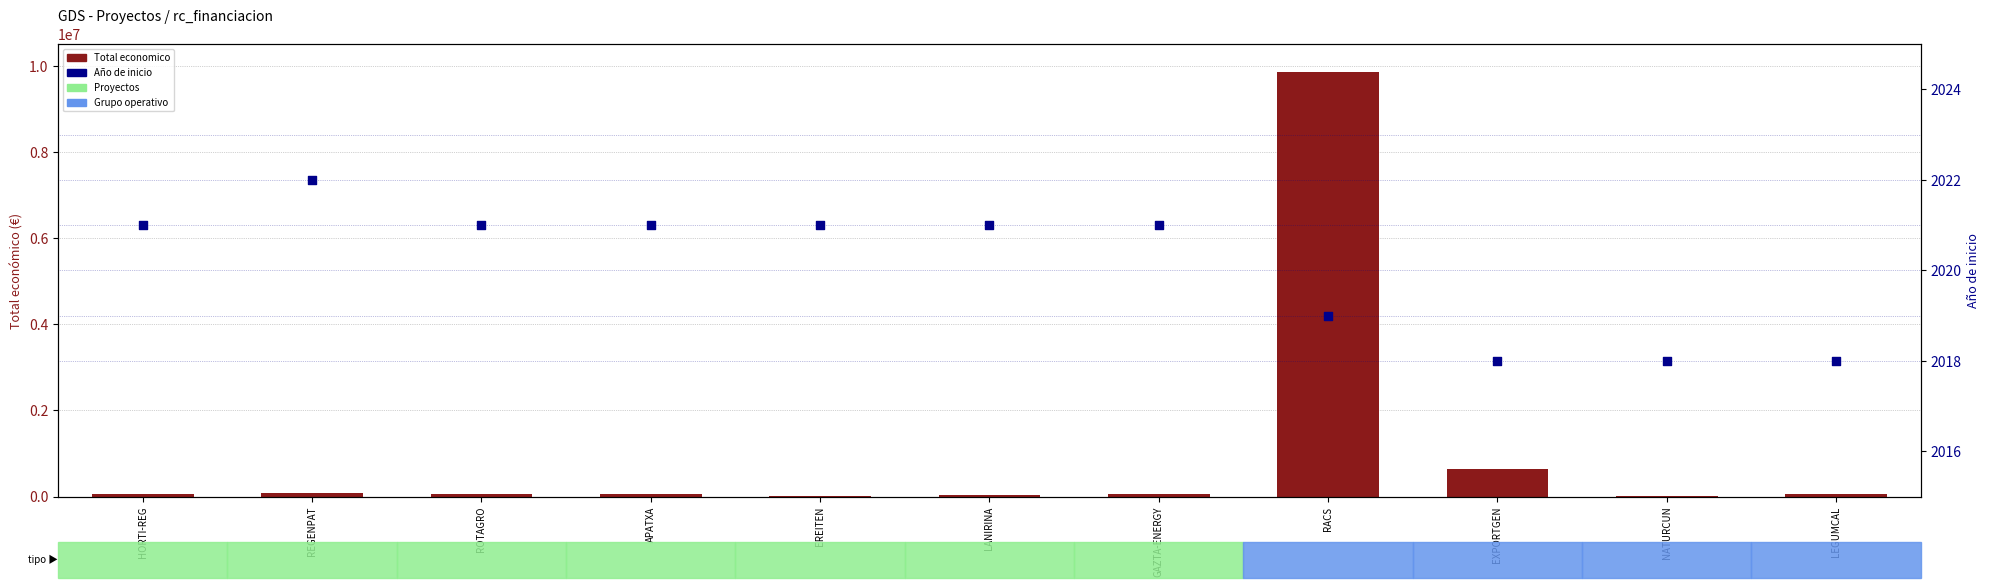

Is the value of Total economico at LANIRINA greater than the value of Año de inicio at HORTI-REG?

Yes